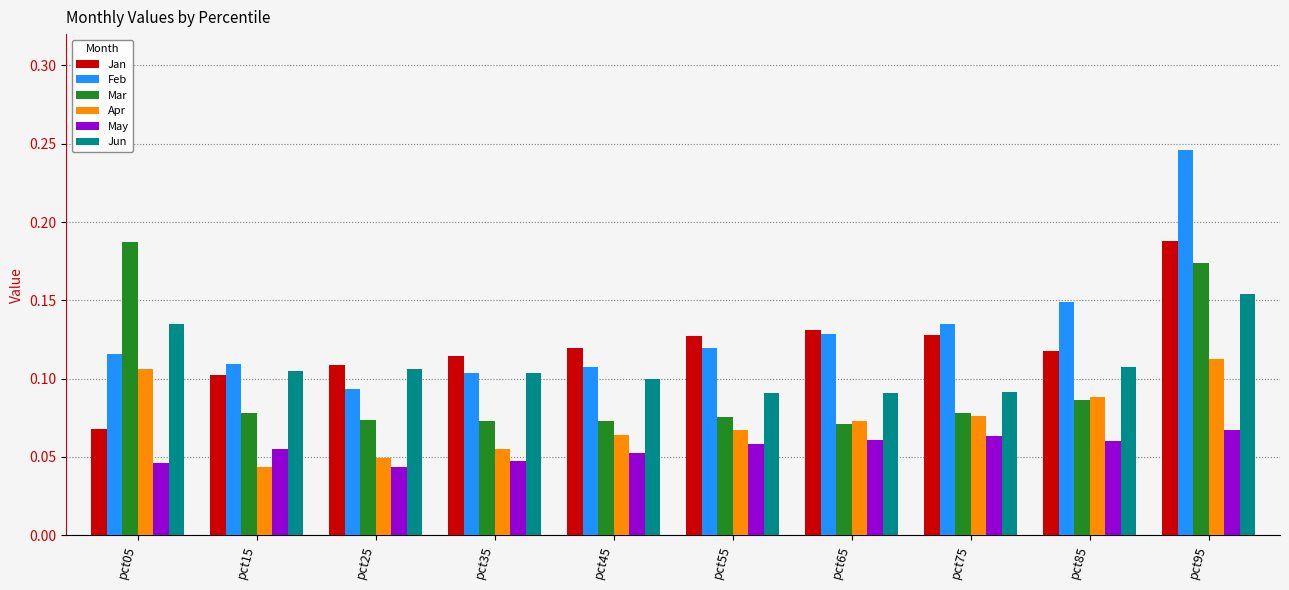

What is the sum of all Apr values?

0.7